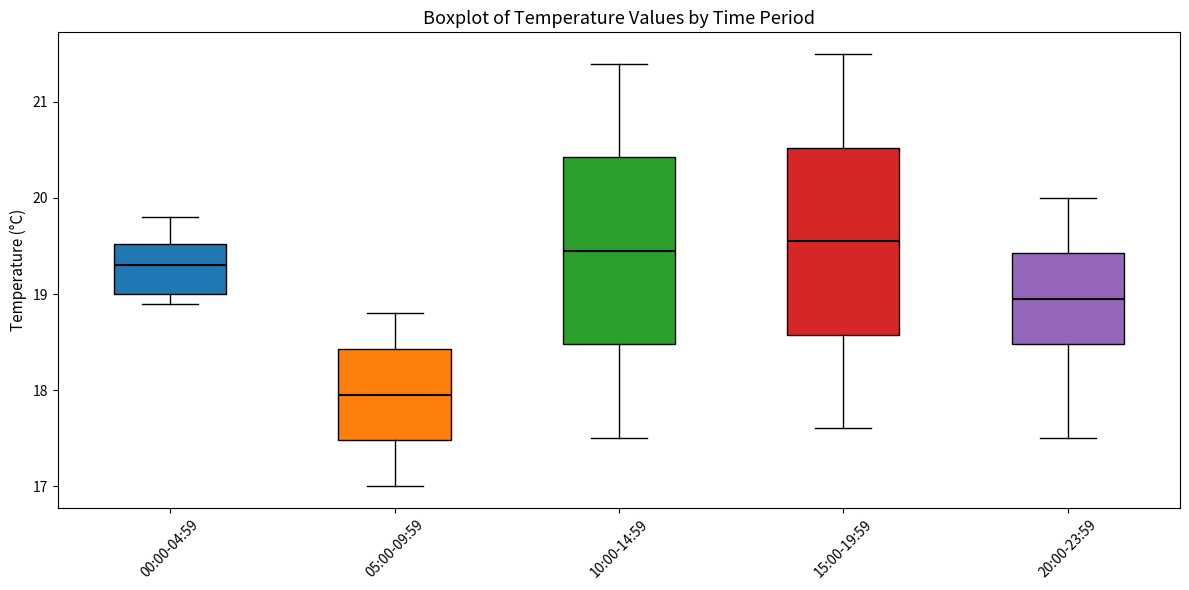

Reading left to right, read every box against the y-axis: the position of its median line, the range the box covers, and the ends of its whiskers. The values are not printed on the chart, so give them approximately, as read against the axis.

00:00-04:59: median 19.3, box 19.0 to 19.5, whiskers 18.9 to 19.8
05:00-09:59: median 18.0, box 17.5 to 18.4, whiskers 17.0 to 18.8
10:00-14:59: median 19.5, box 18.5 to 20.4, whiskers 17.5 to 21.4
15:00-19:59: median 19.6, box 18.6 to 20.5, whiskers 17.6 to 21.5
20:00-23:59: median 19.0, box 18.5 to 19.4, whiskers 17.5 to 20.0